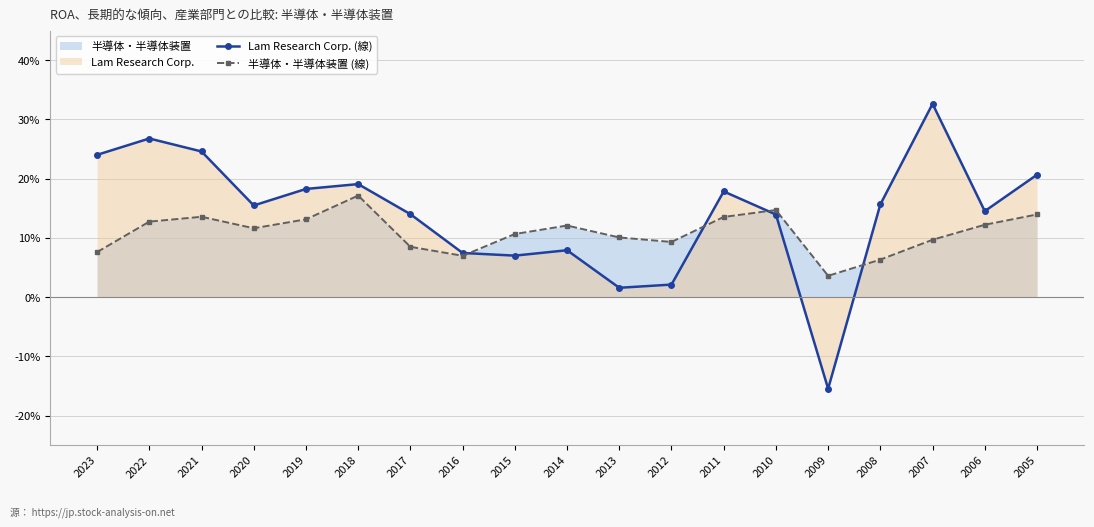

Is the value of 半導体・半導体装置 (線) at 2016 greater than the value of Lam Research Corp. (線) at 2018?

No